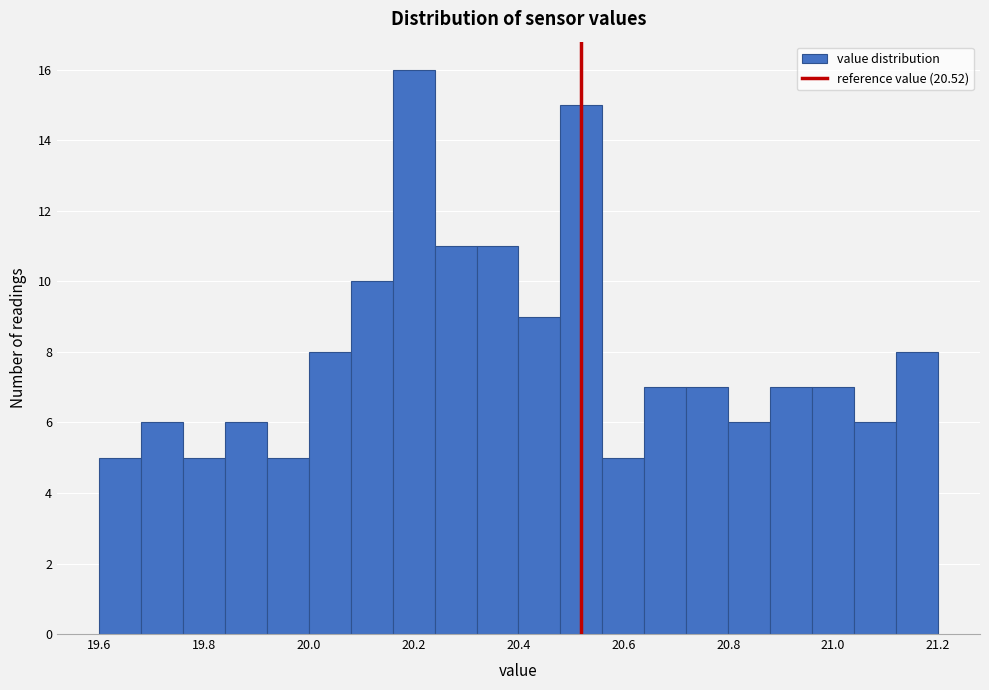

Which range on the x-axis has the tallest bar?

20.16 to 20.24